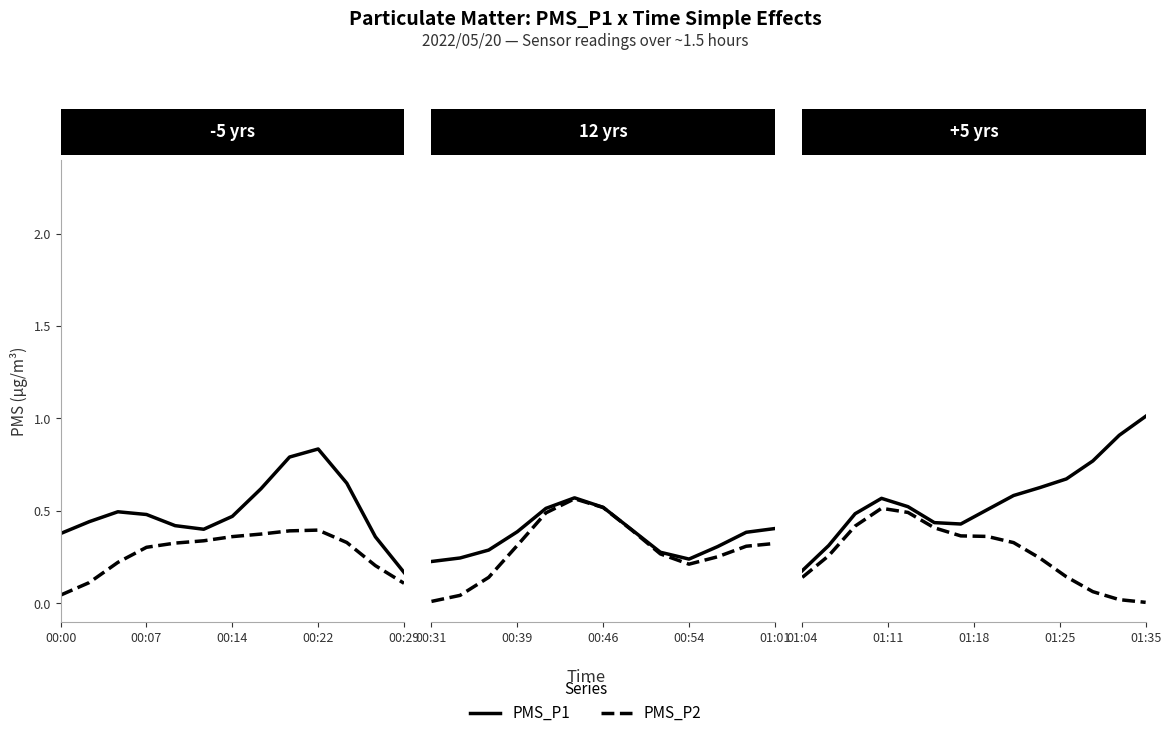

Is this an area chart (filled region under the line)?

No